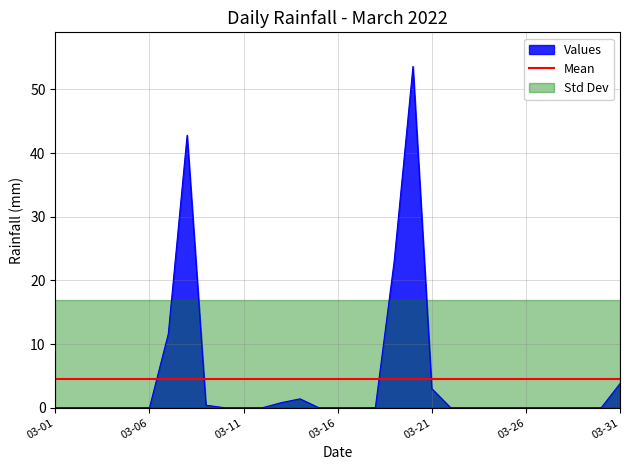

True or false: Values has a value of 0.0 at 03-16.

True